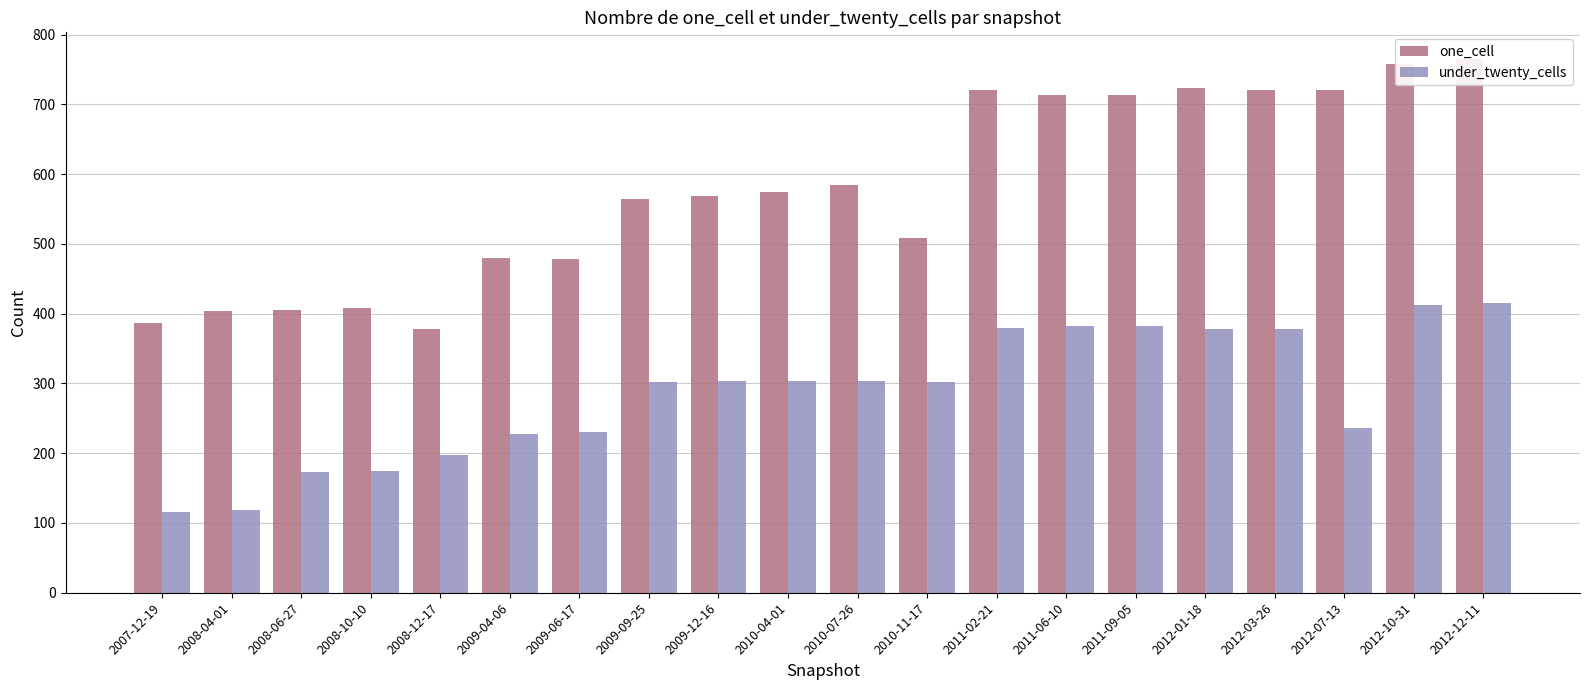

At which category is the sum across all series the highest?

2012-12-11